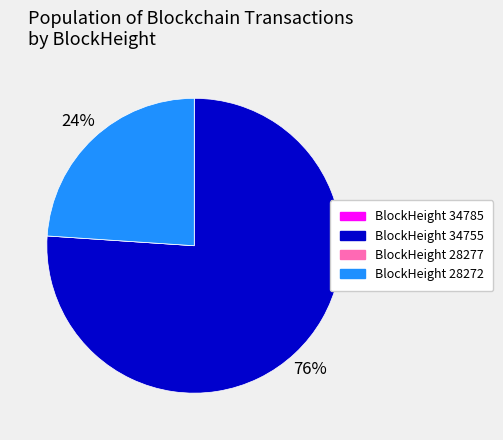

To the nearest percent, what is the average slice percentage?

25%